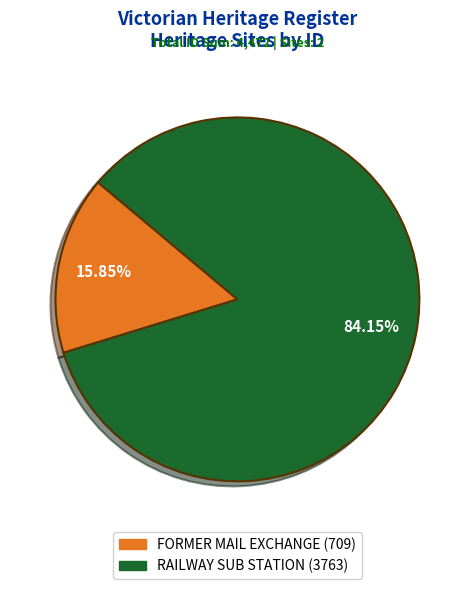

Which slice represents more than half of the pie?

RAILWAY SUB STATION